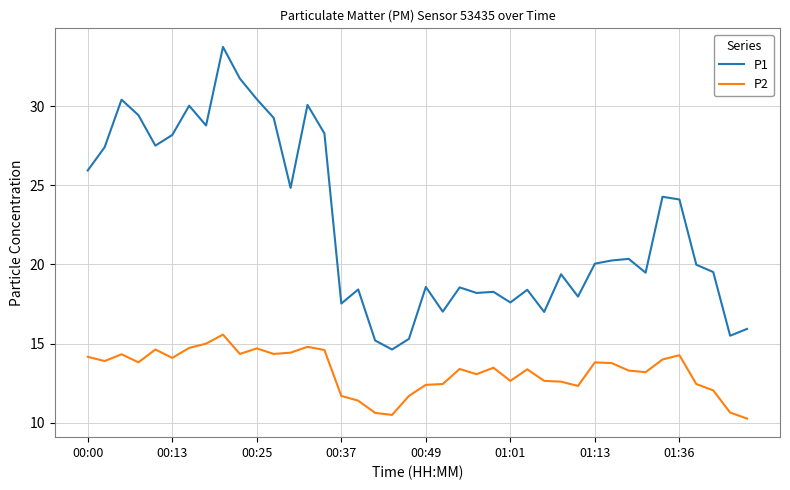

Which series has the widest spread of values?

P1